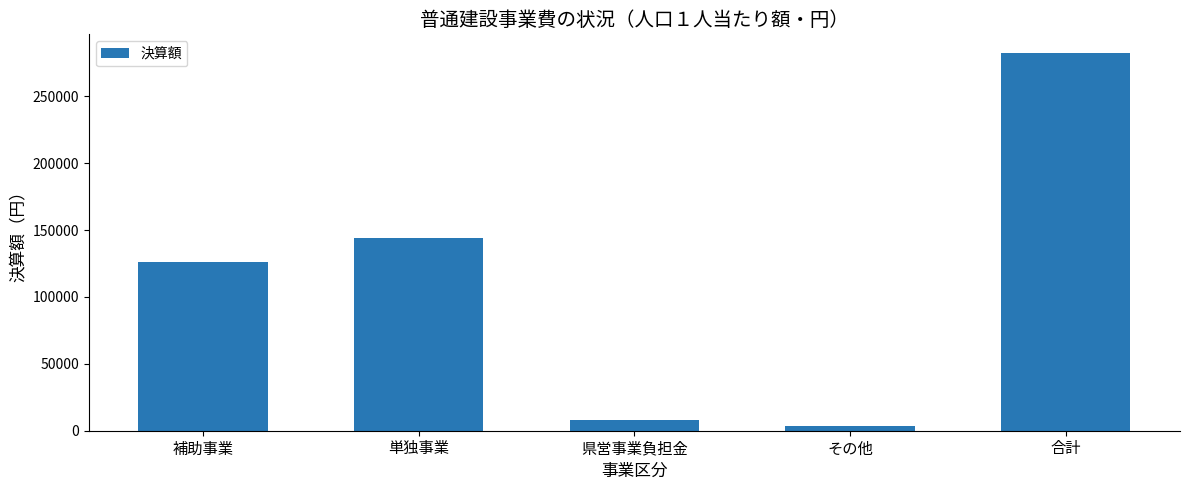

What is the minimum value shown in the chart?

3783